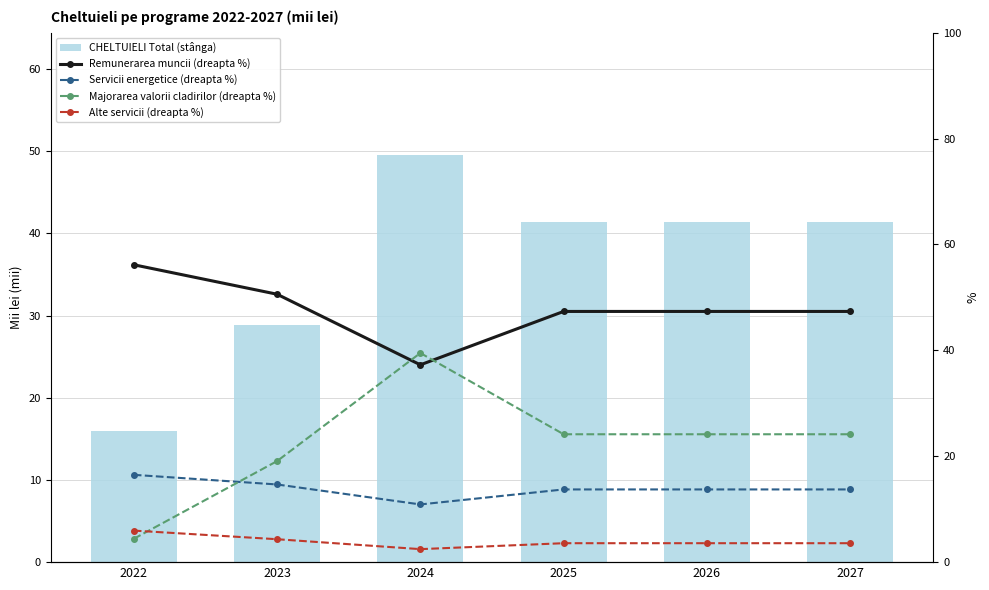

At which category is the sum across all series the highest?

2024